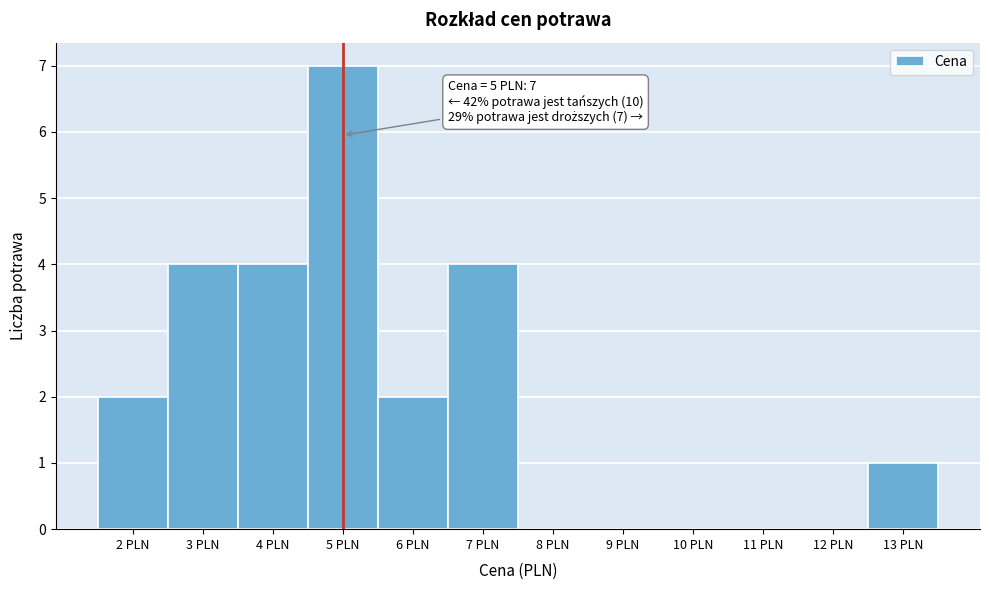

Which range on the x-axis has the tallest bar?

4.5 to 5.5